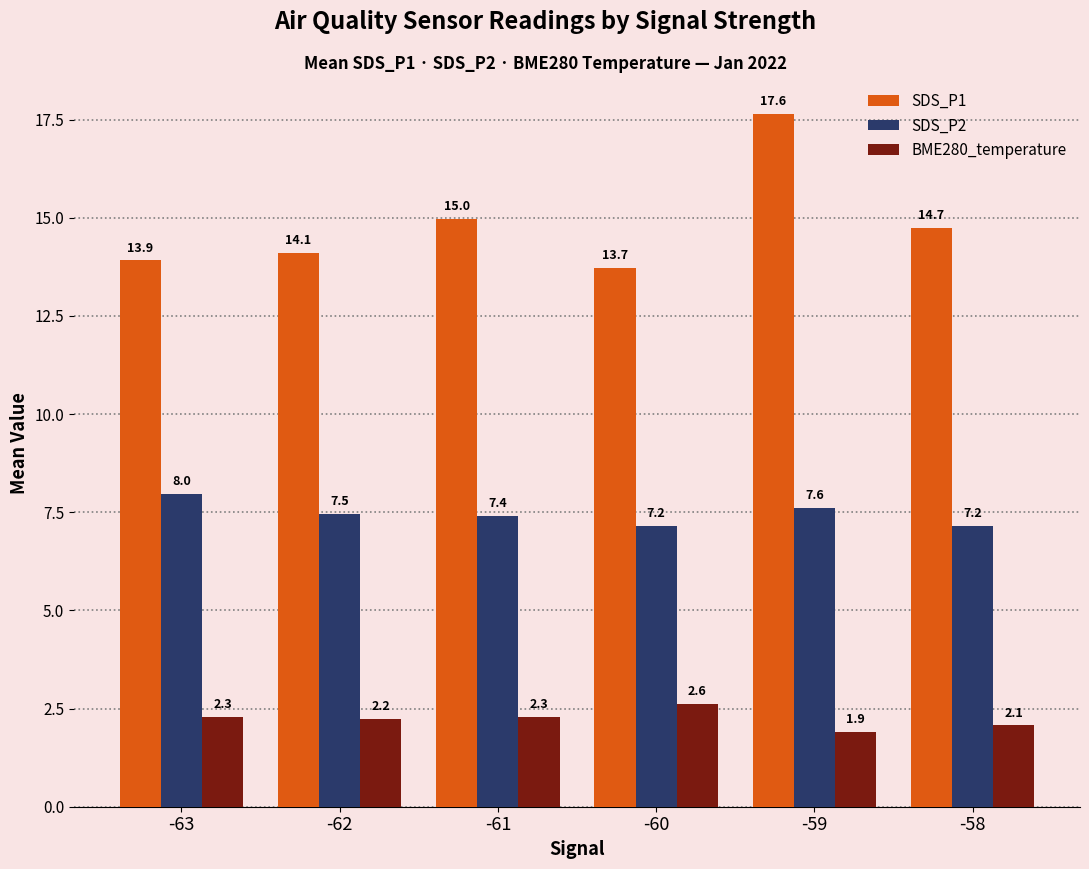

Which category has the lowest value across all series?

-59